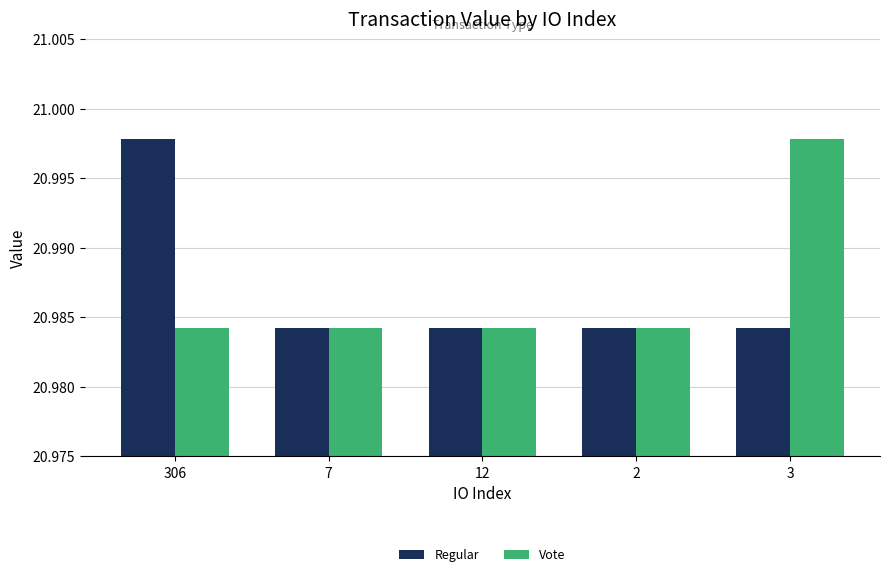

At 3, list the series in order from smallest to largest.

Regular, Vote